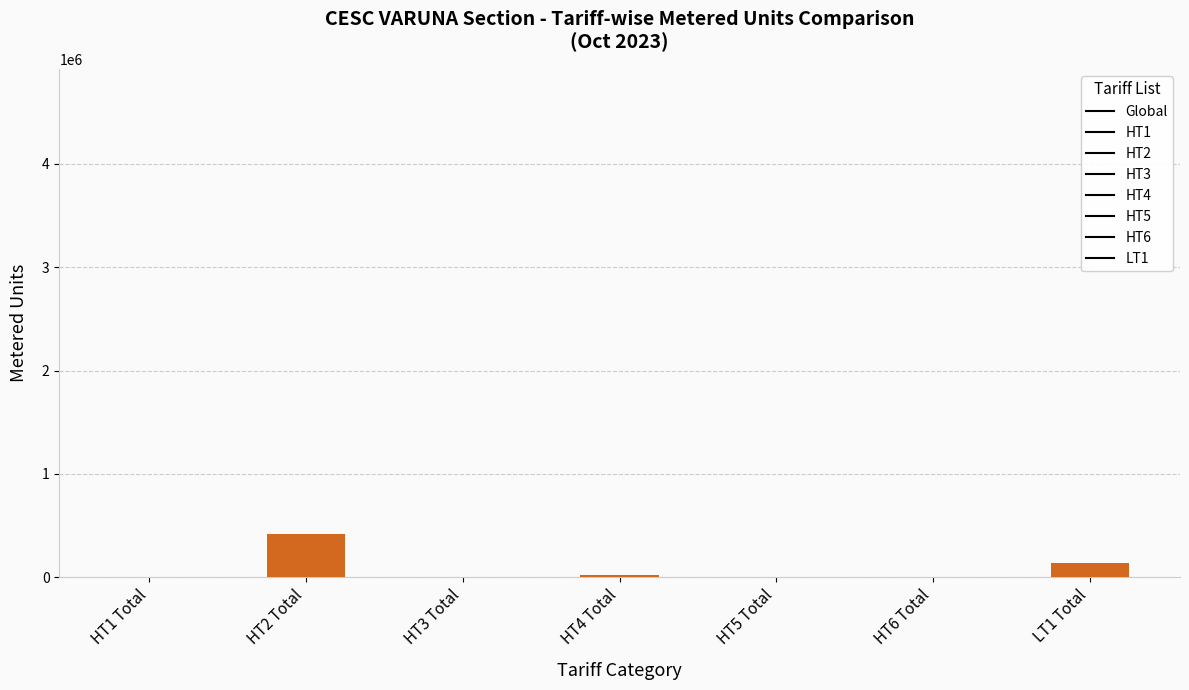

What is the change in value from HT2 Total to HT5 Total?

-421069